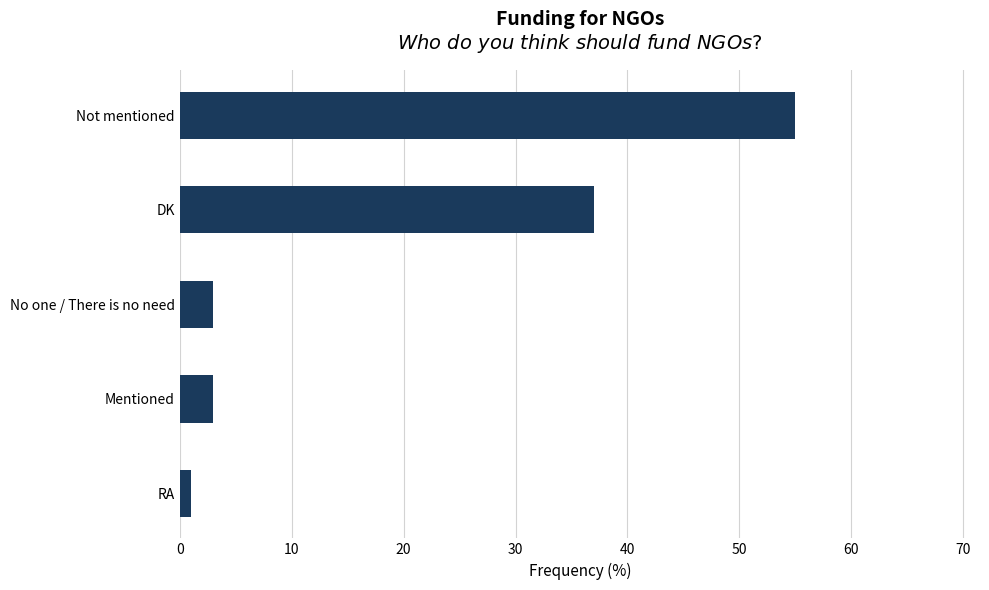

What is the difference between the second highest and second lowest values?

34